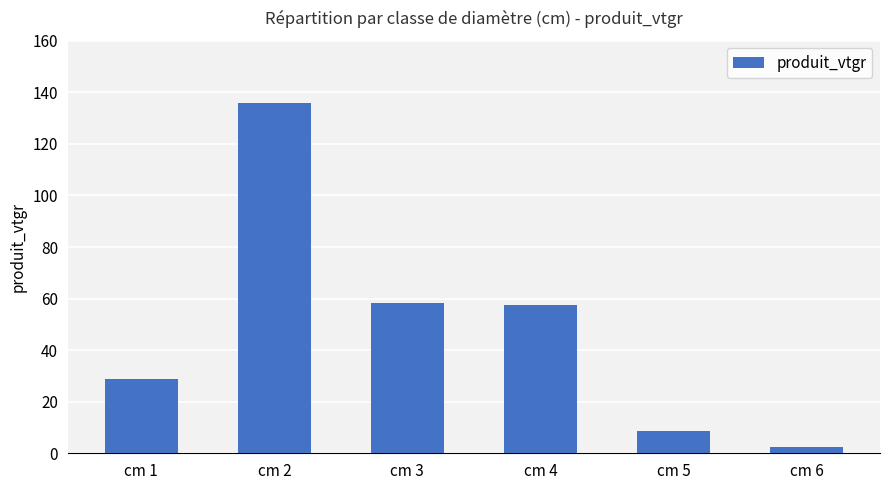

The chart shows a value of 103.4 at cm 3. True or false?

False